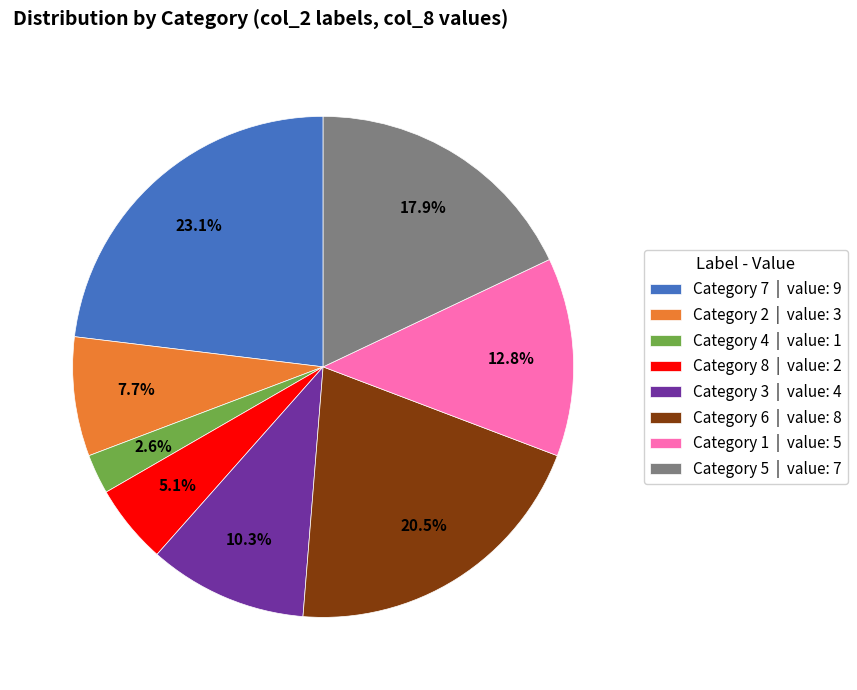

Between Category 1 | value: 5 and Category 5 | value: 7, which is larger?

Category 5 | value: 7